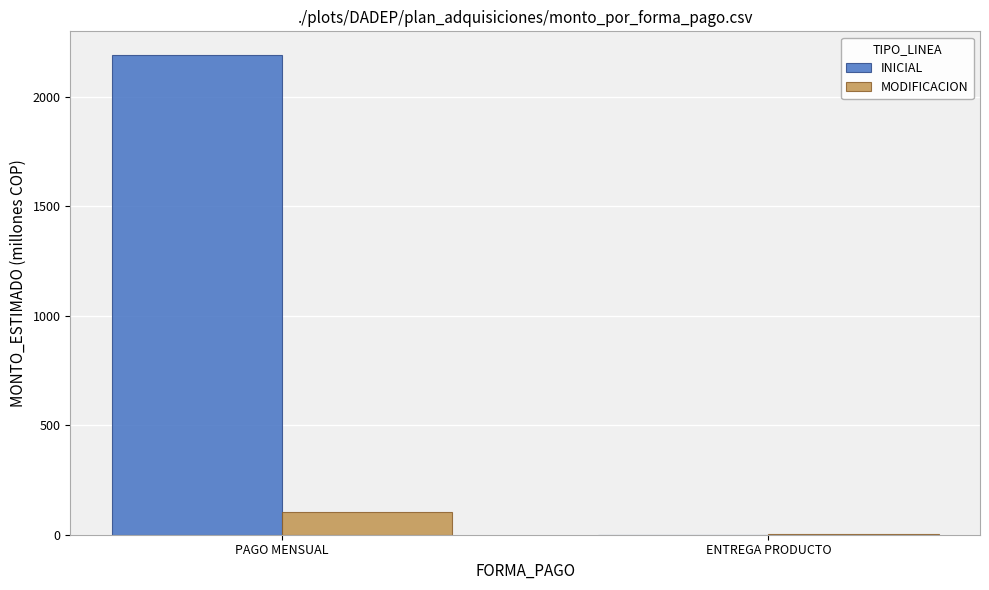

What is the highest value of the MODIFICACION series?

102.1